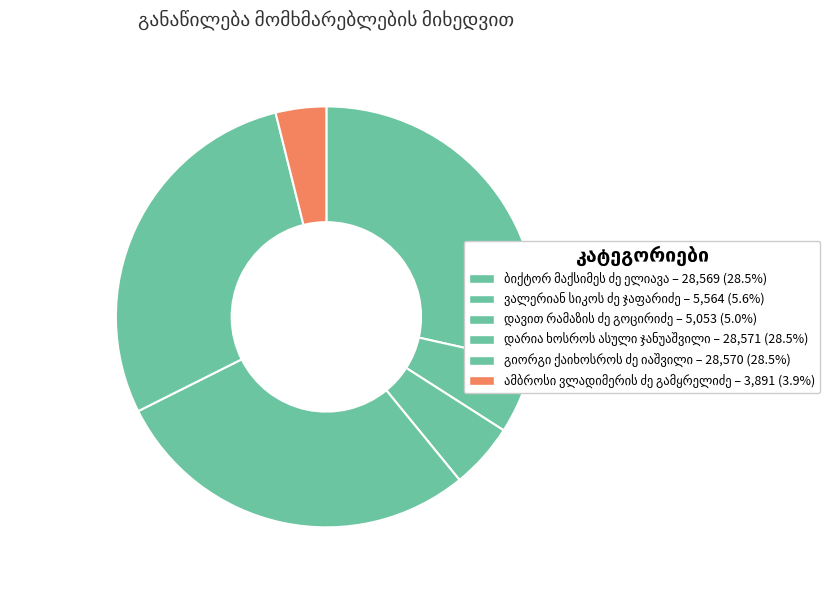

To the nearest percent, what percentage of the pie is ბიქტორ მაქსიმეს ძე ელიავა?

29%